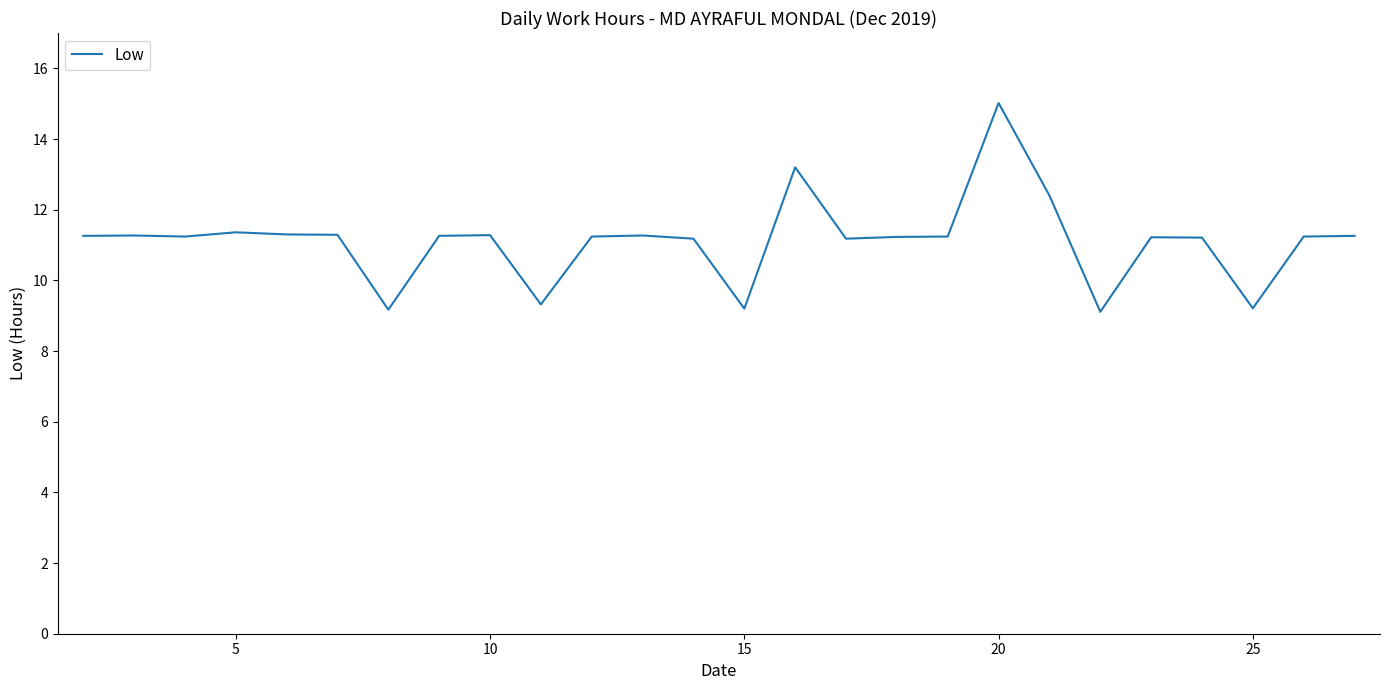

Is this an area chart (filled region under the line)?

No